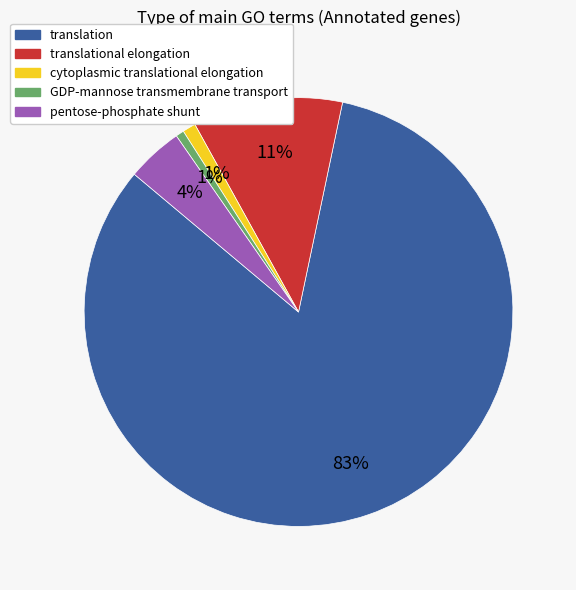

Does any single category account for the majority?

Yes